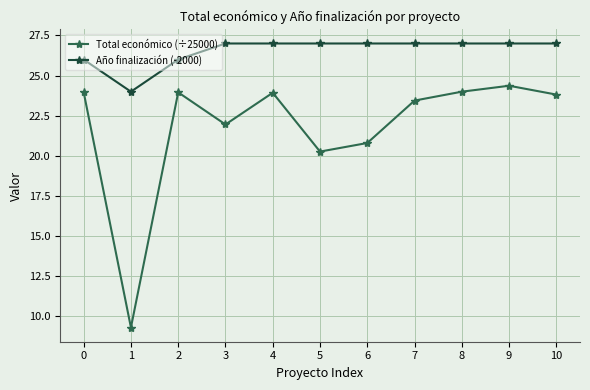

Which series has the widest spread of values?

Total económico (÷25000)